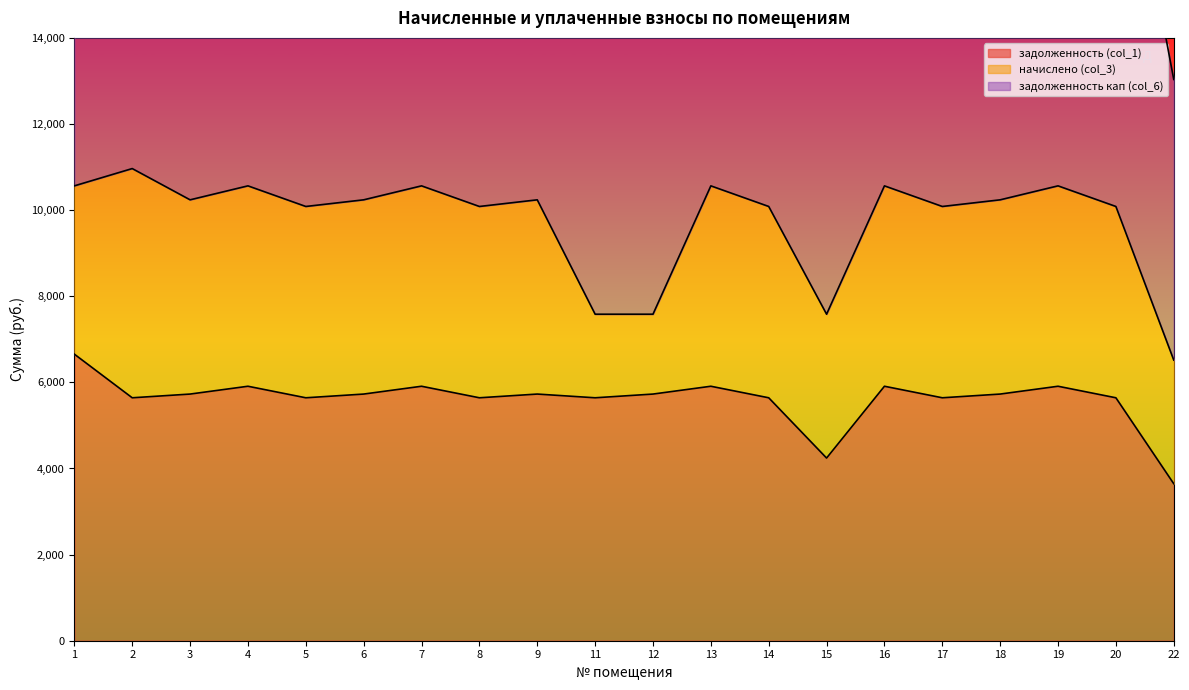

Which series has the largest range (max minus min)?

задолженность кап (col_6)